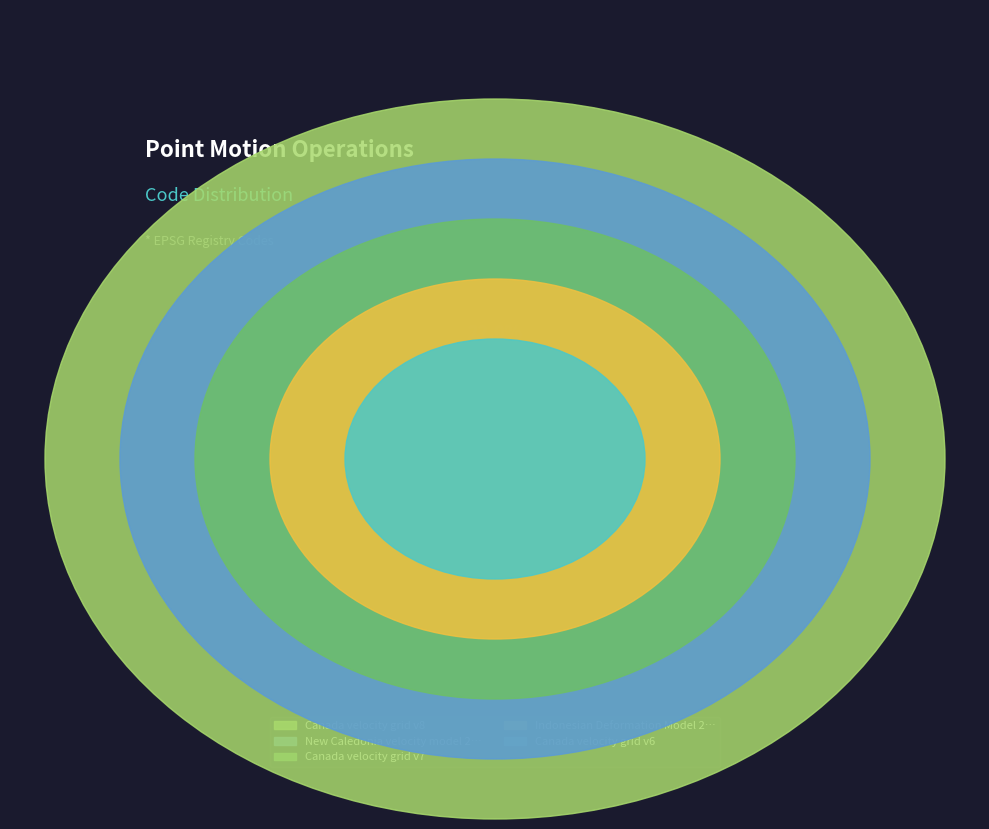

To the nearest percent, what percentage of the pie is Canada velocity grid v8?

22%